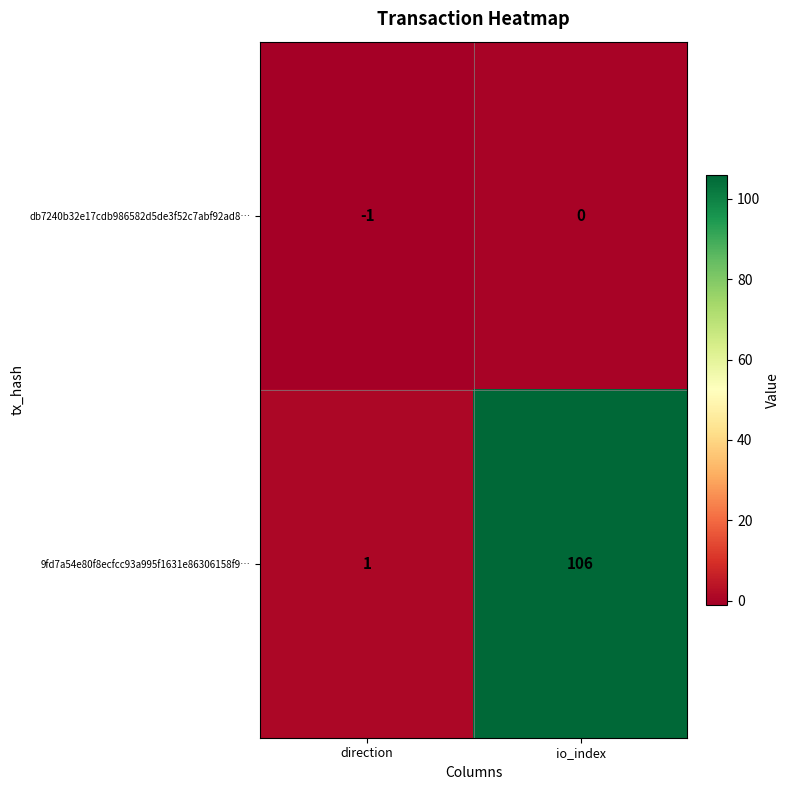

What is the smallest value displayed?

-1